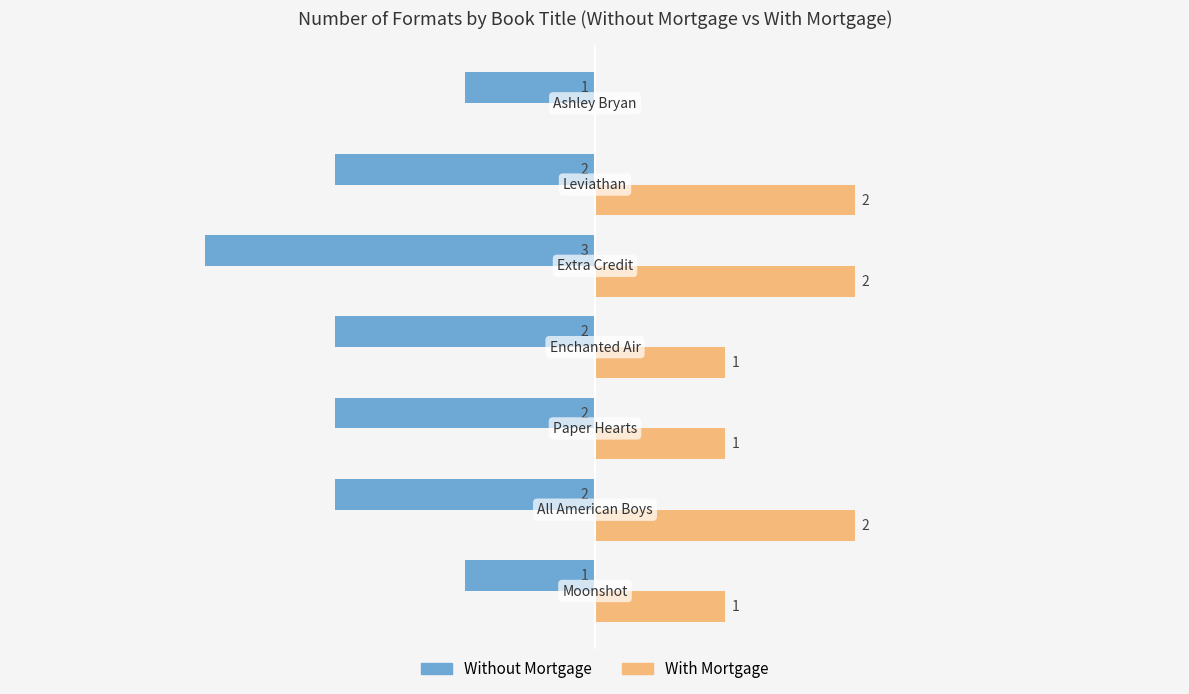

What are all the series names shown in the legend?

Without Mortgage, With Mortgage